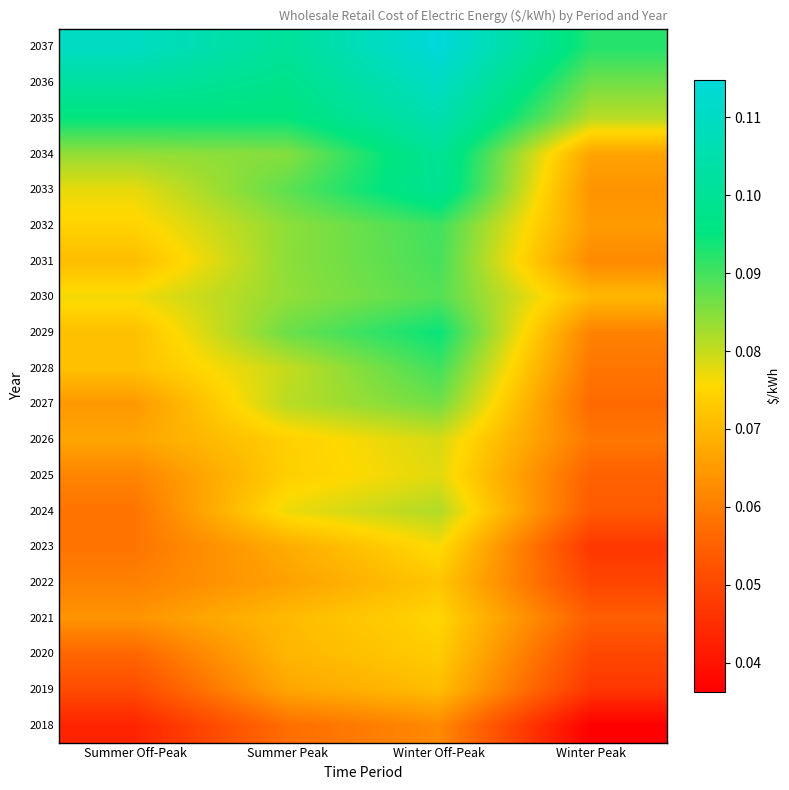

Count the number of data series in this chart.

20